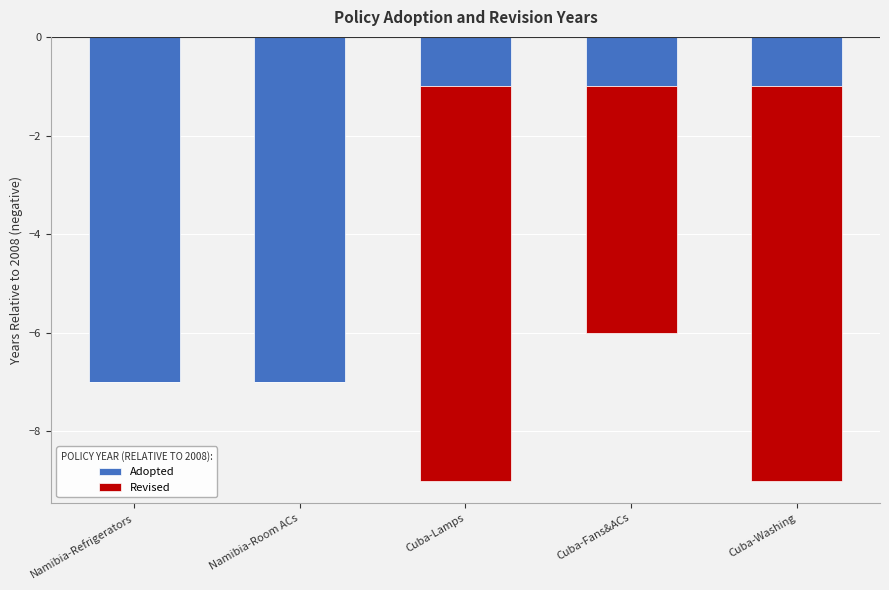

What is the difference between the highest and lowest values at Cuba-Fans&ACs?

4